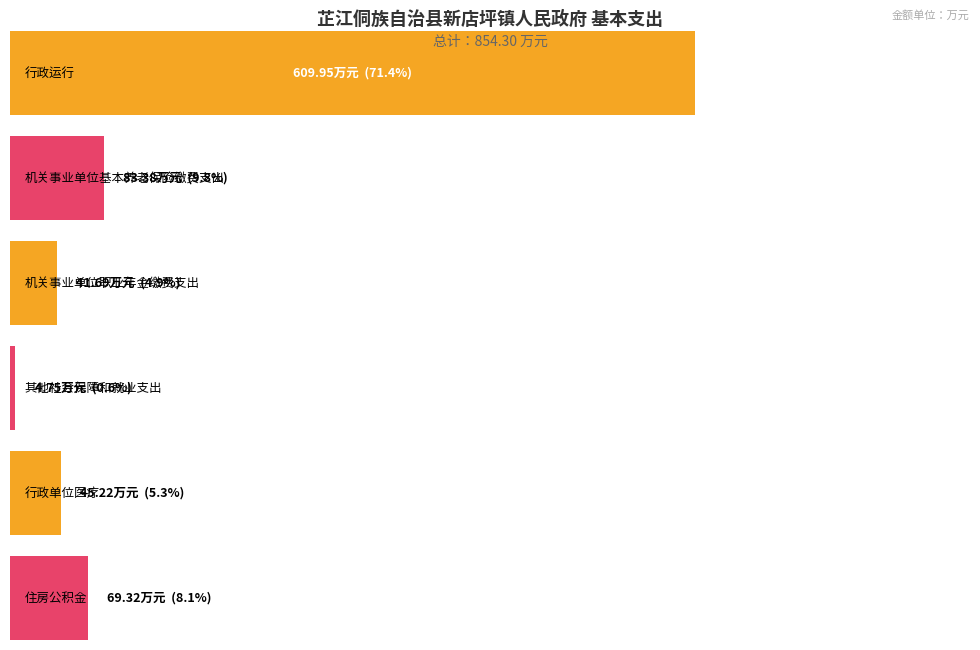

What position from the right is 行政单位医疗?

2